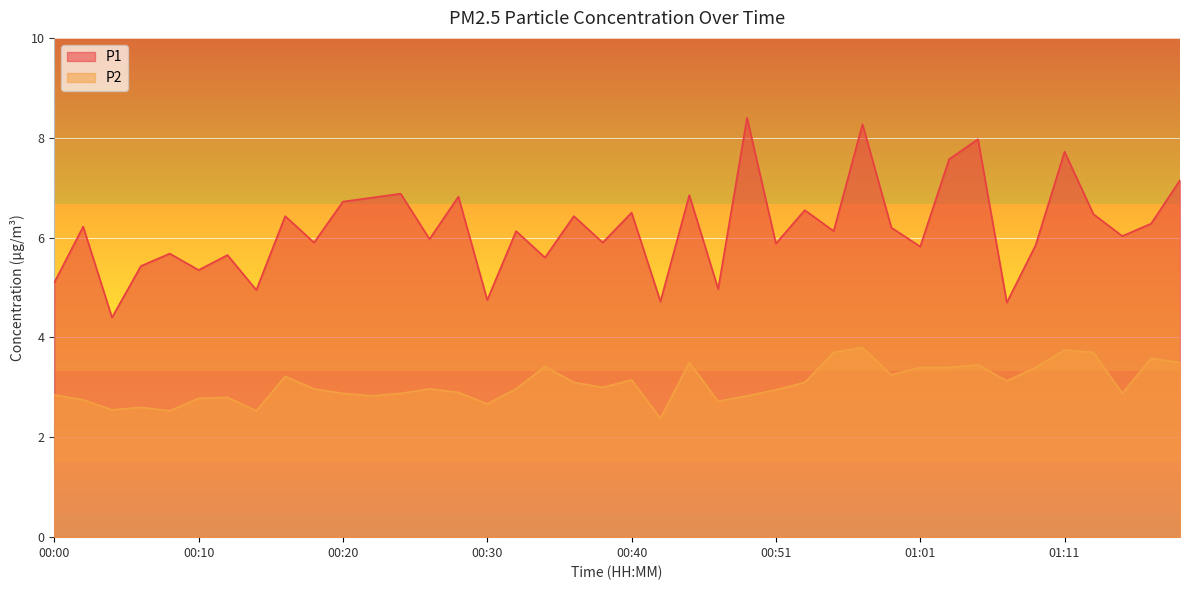

The P1 series shows 6.5 at 01:13. True or false?

True